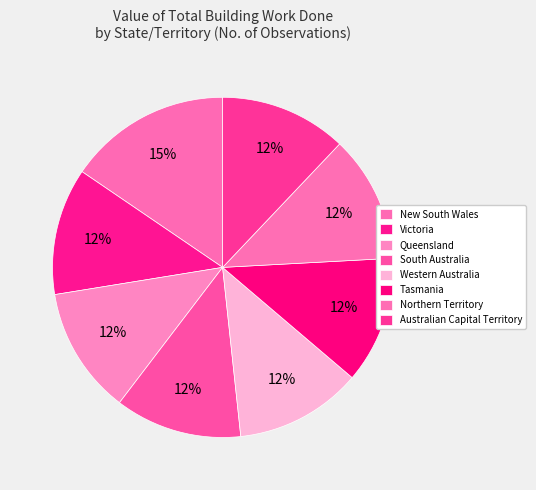

To the nearest percent, what percentage of the pie is Queensland?

12%